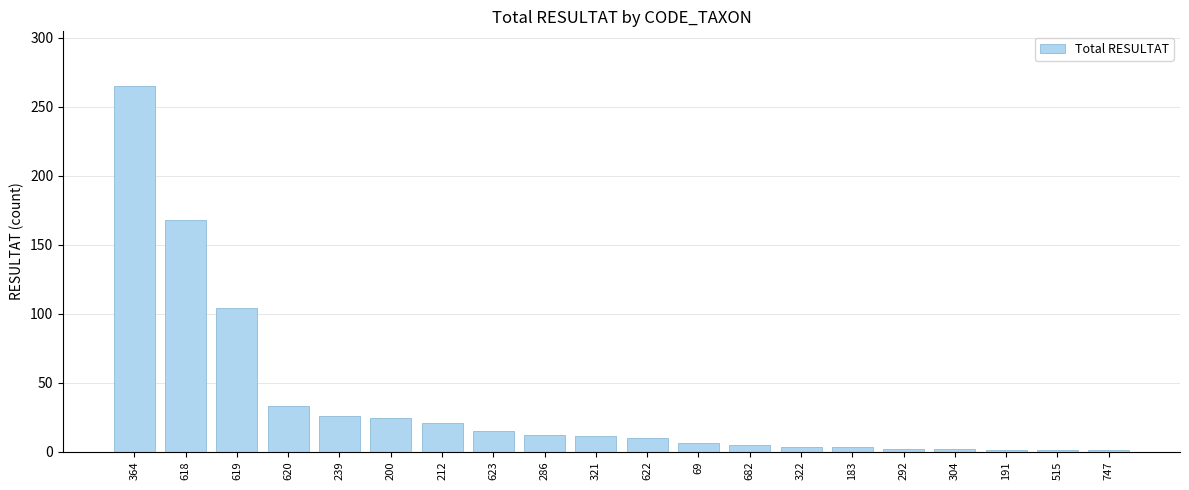

The chart shows a value of 6 at 69. True or false?

True